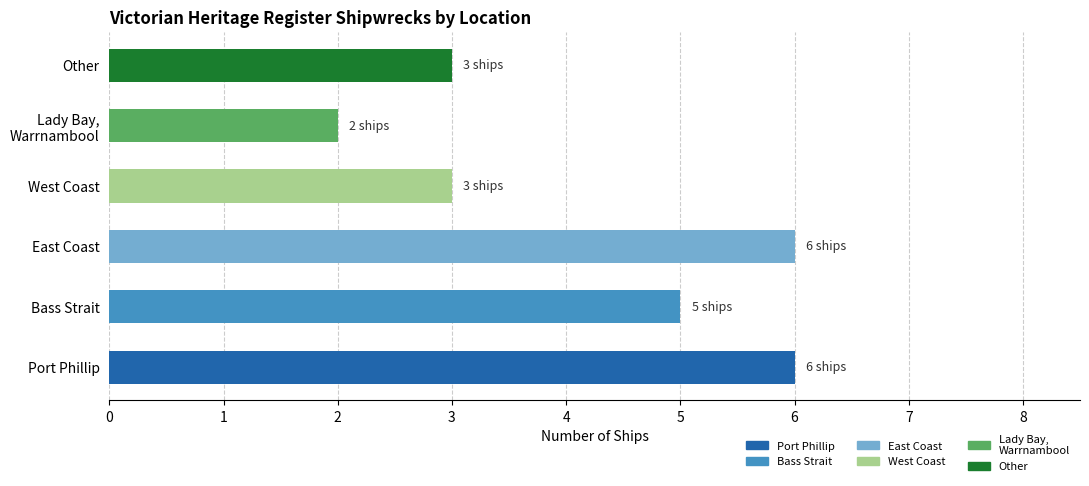

What is the approximate value at East Coast?

6